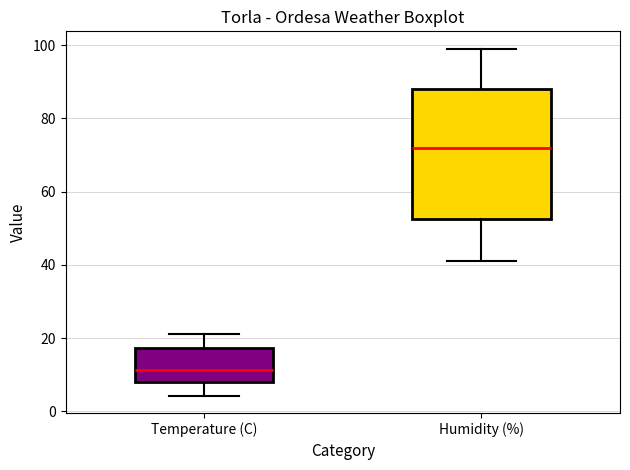

Reading left to right, transcribe this box plot: for each box, give where its median line is, the range the box spans, and where its two whiskers end, as read against the y-axis. The values are not printed on the chart, so give them approximately, as read against the axis.

Temperature (C): median 12, box 8 to 18, whiskers 4 to 22
Humidity (%): median 72, box 52 to 88, whiskers 42 to 100